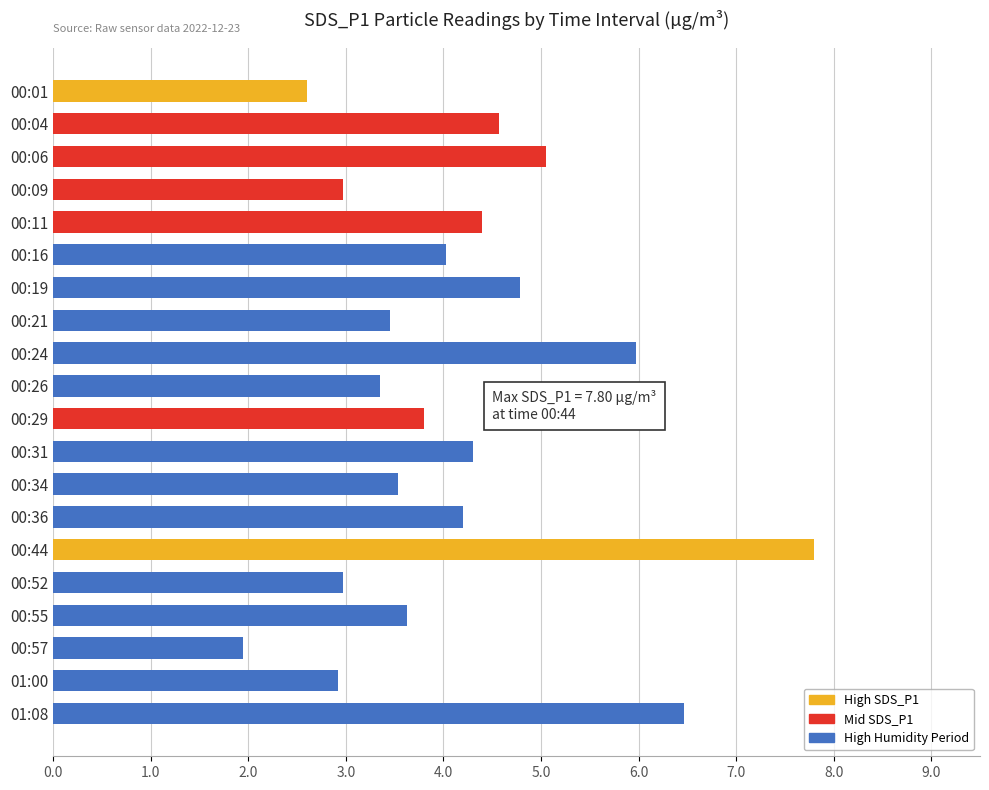

Which label corresponds to the largest value in the chart?

00:44